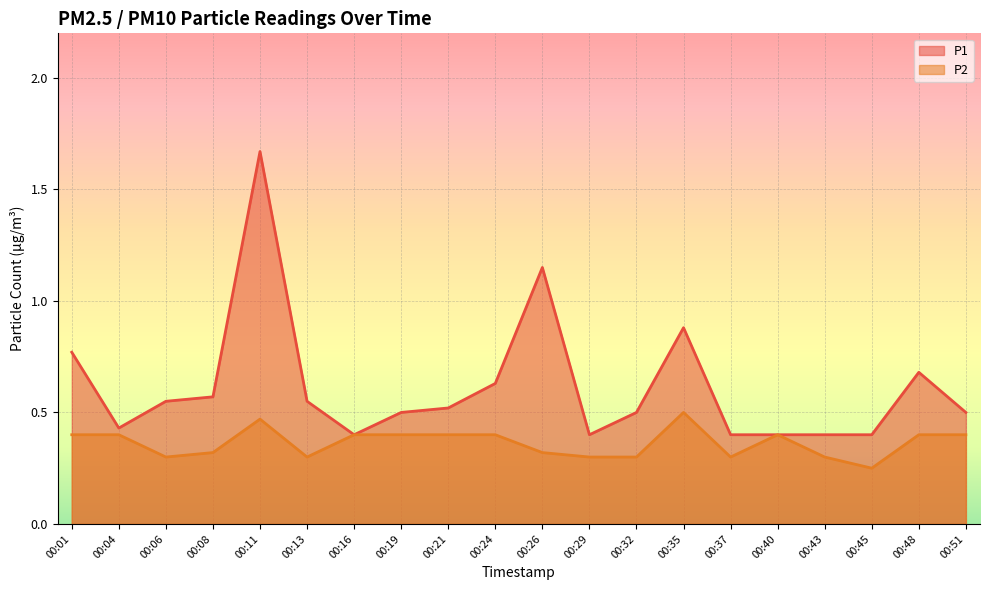

What is the highest value of the P2 series?

0.5